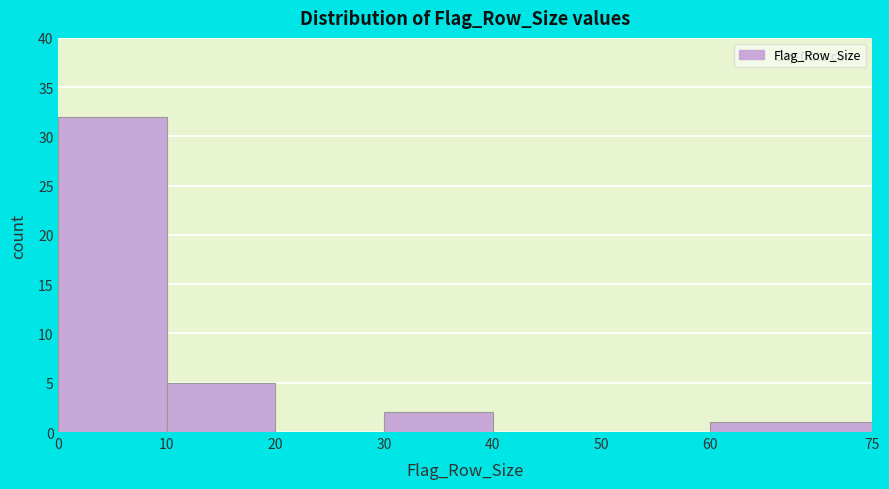

Reading left to right, transcribe this chart: for each bar, give the range it covers on the x-axis and its height. The values are not printed on the chart, so give them approximately, as read against the axis.

0 to 10: 32
10 to 20: 5
20 to 30: 0
30 to 40: 2
40 to 50: 0
50 to 60: 0
60 to 75: 1